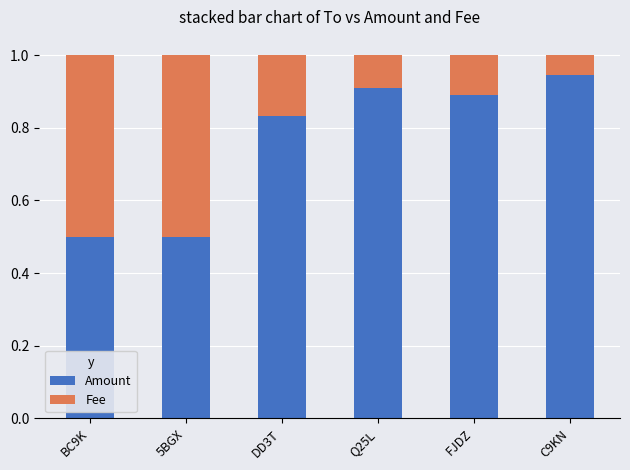

The Amount series shows 1.4 at C9KN. True or false?

False